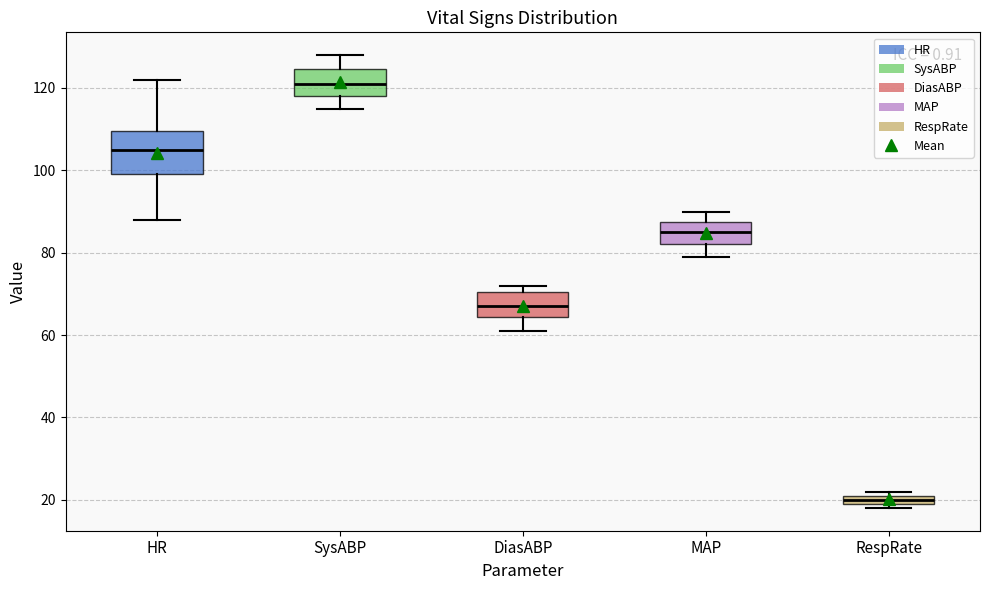

Comparing the boxes themselves (not the whiskers), which one is the tallest?

HR